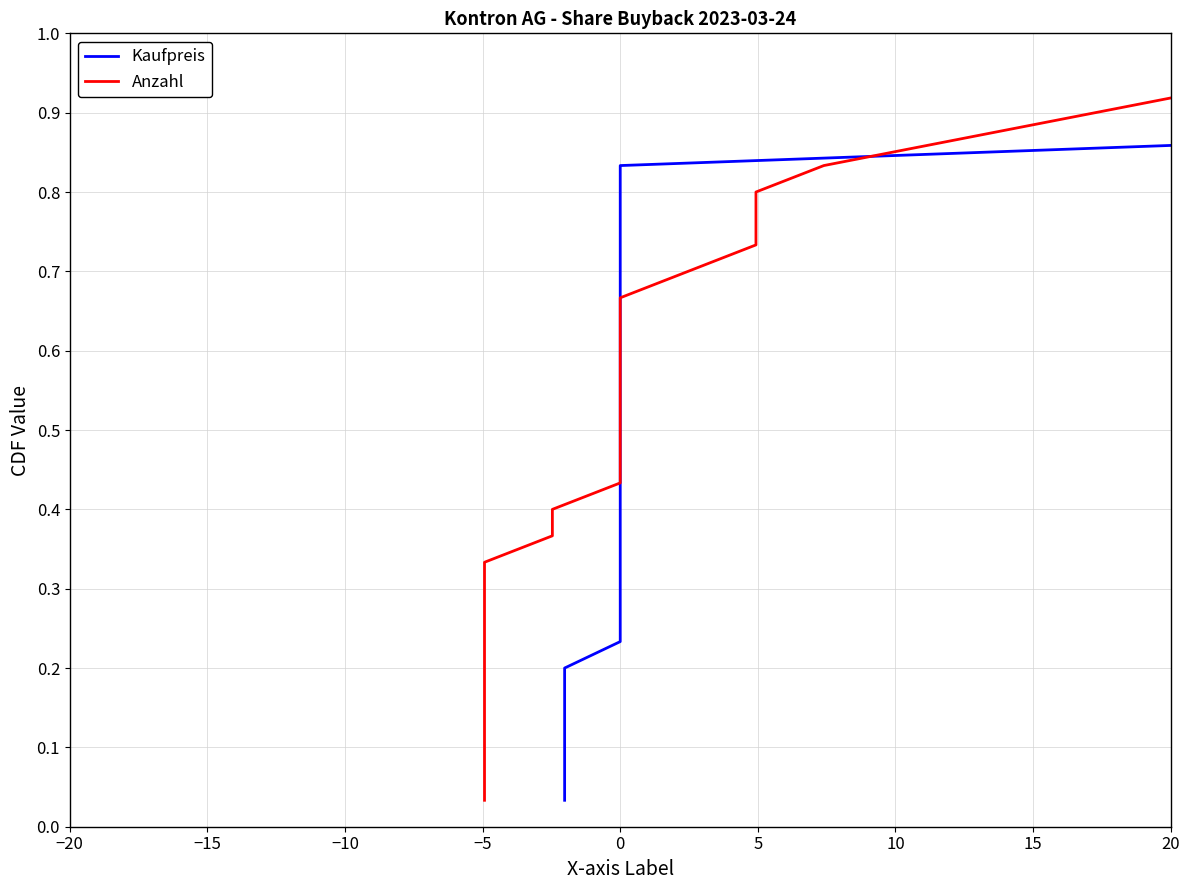

Count the number of data series in this chart.

2